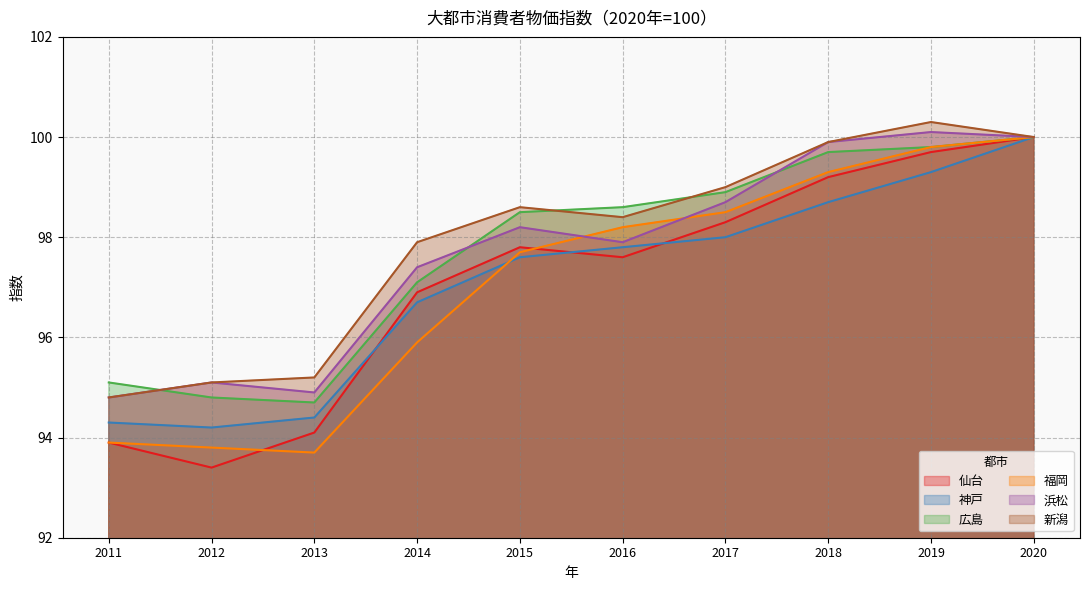

What is the spread (max minus min) of values at 2012?

1.7